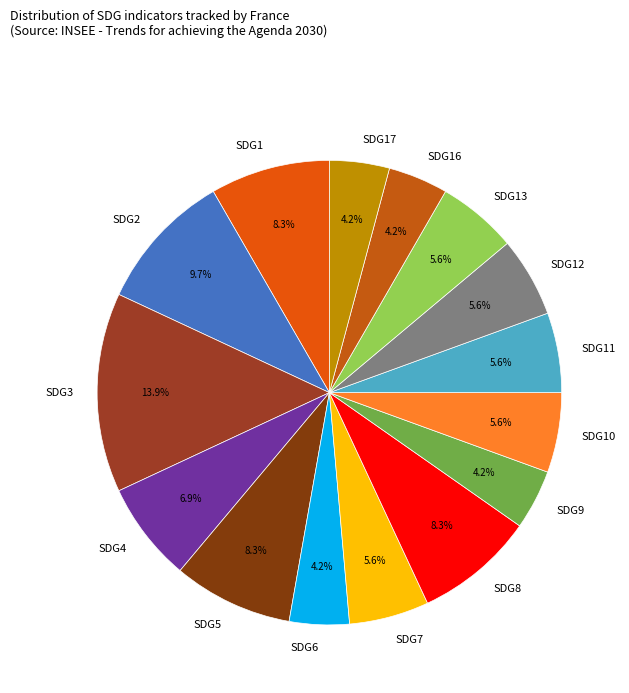

To the nearest percent, what is the average slice percentage?

7%